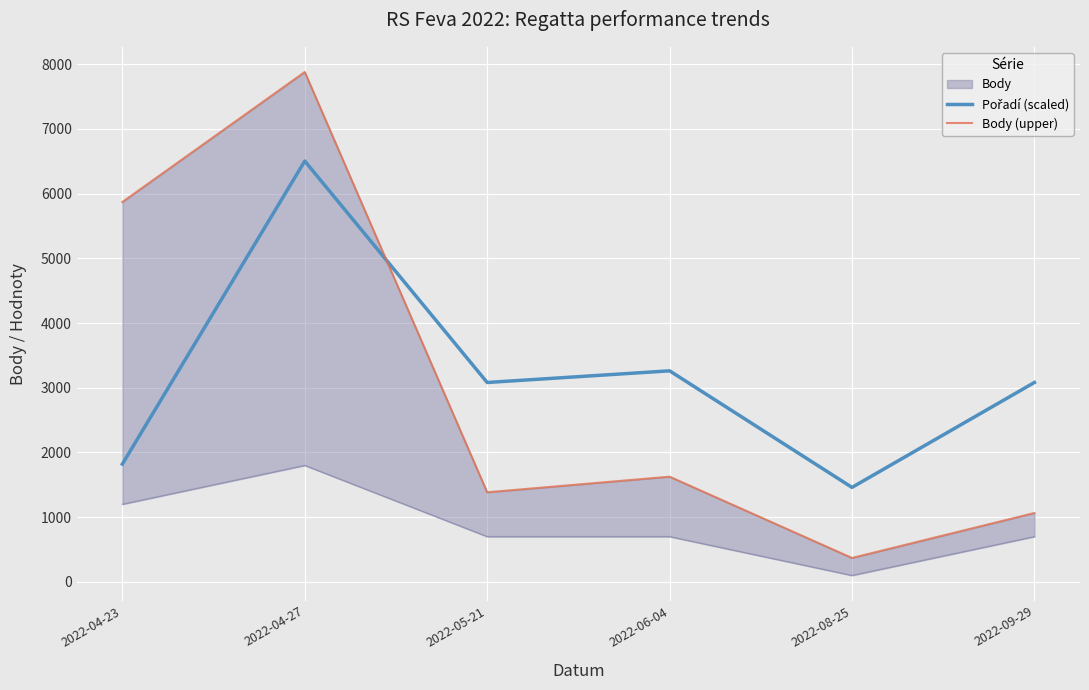

At 2022-04-23, list the series in order from smallest to largest.

Pořadí (scaled), Body (upper)